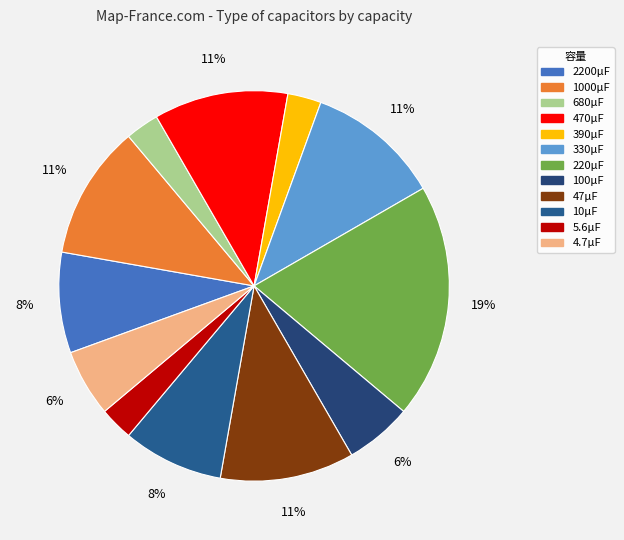

Does 5.6μF represent more than half of the total?

No